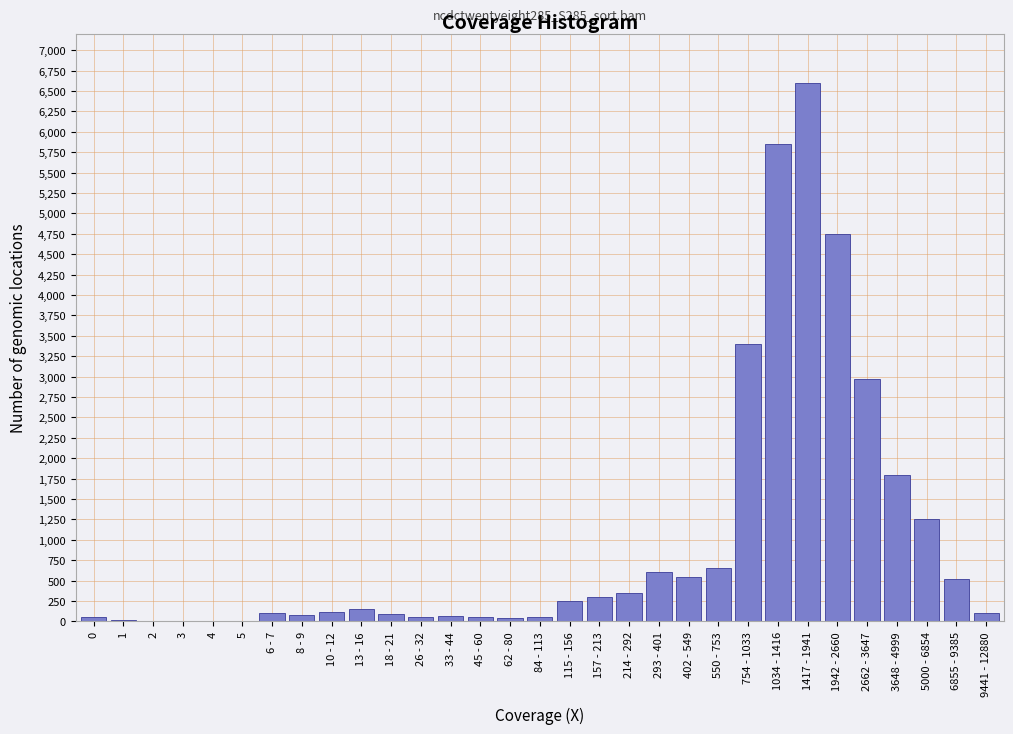

What is the maximum value shown in the chart?

6600